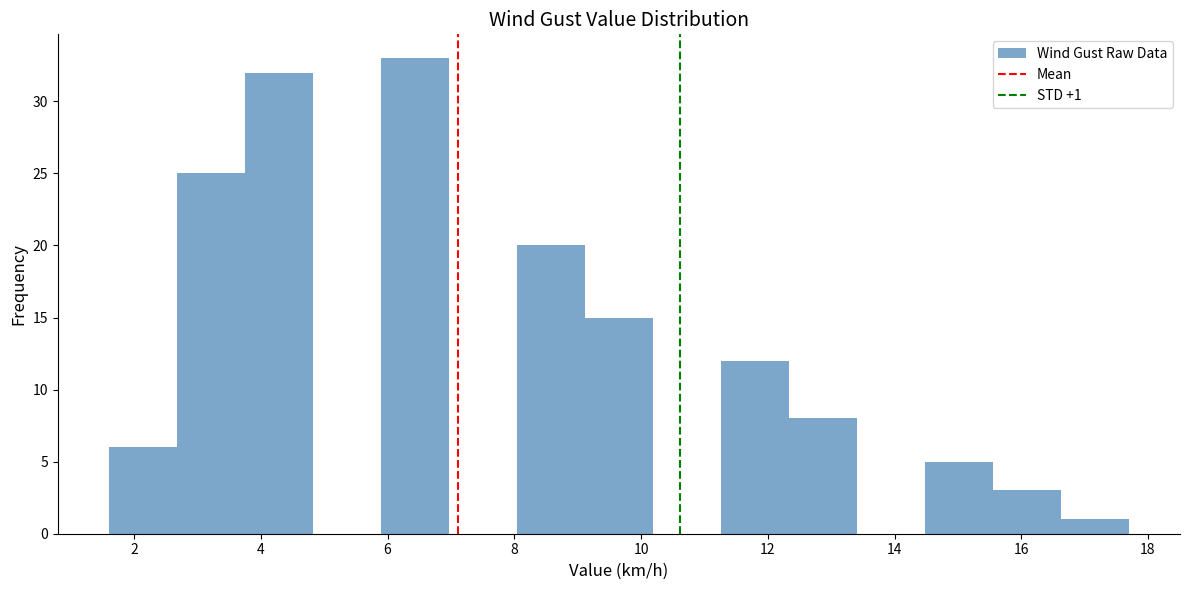

Over which range of the x-axis is the bar tallest?

5.8 to 7.0